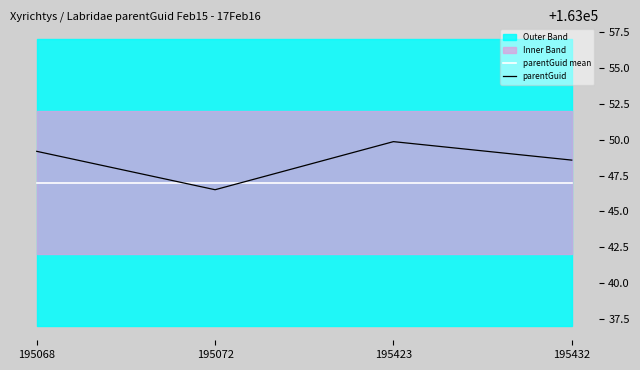

What is the average value of the parentGuid series?

163048.5